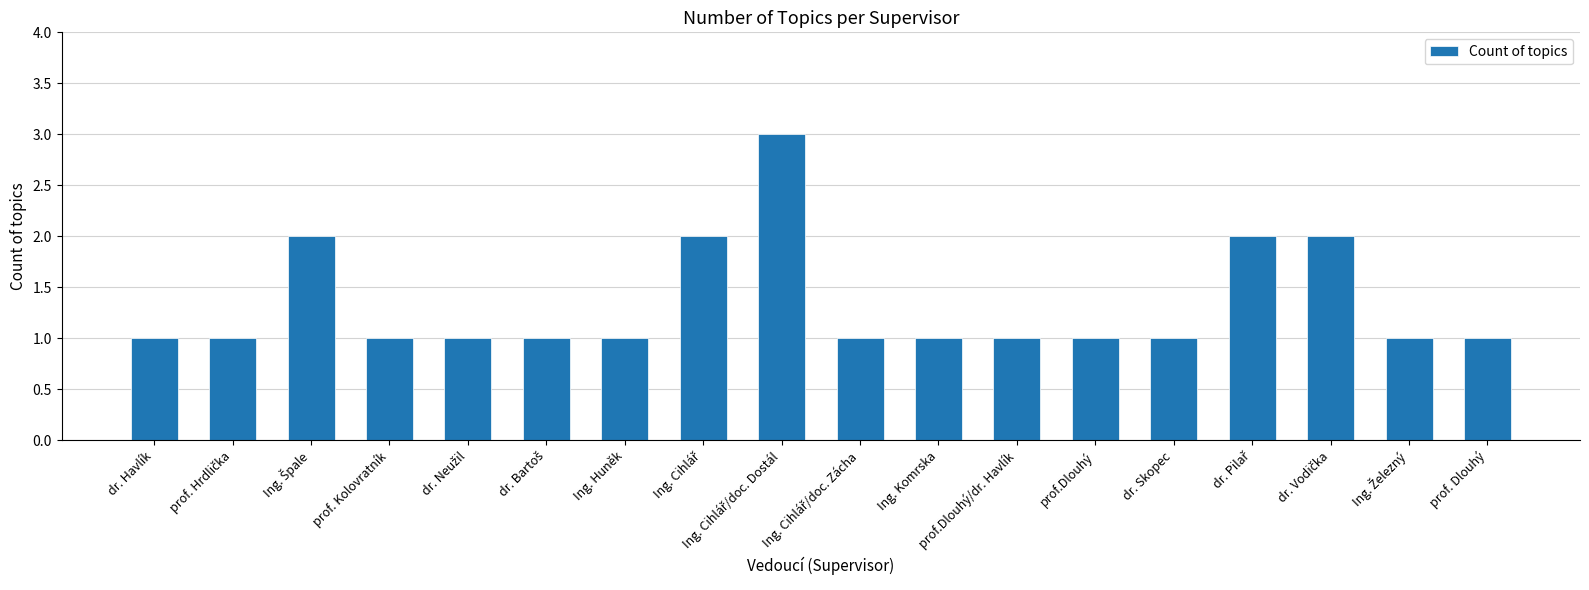

Are the bars horizontal?

No